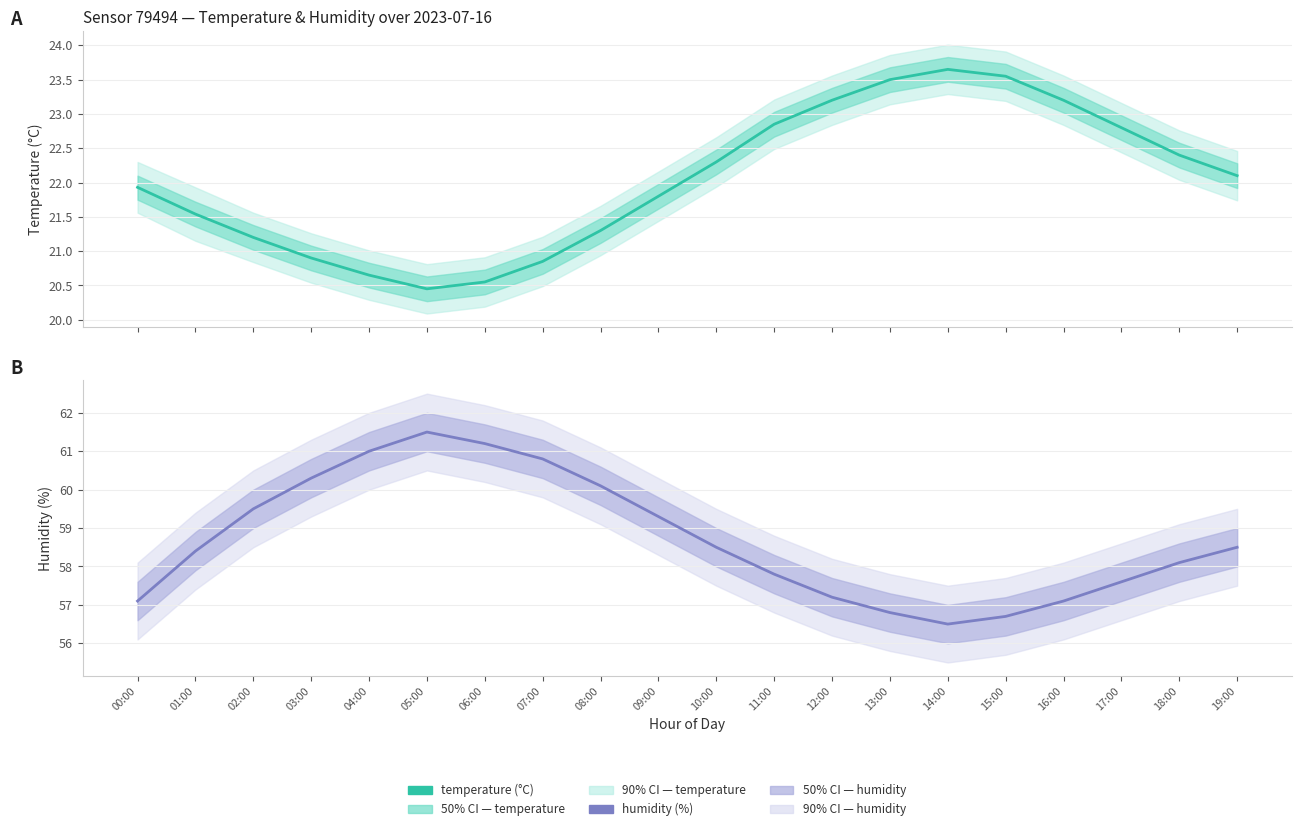

Where does the temperature series first go above 22?

10:00